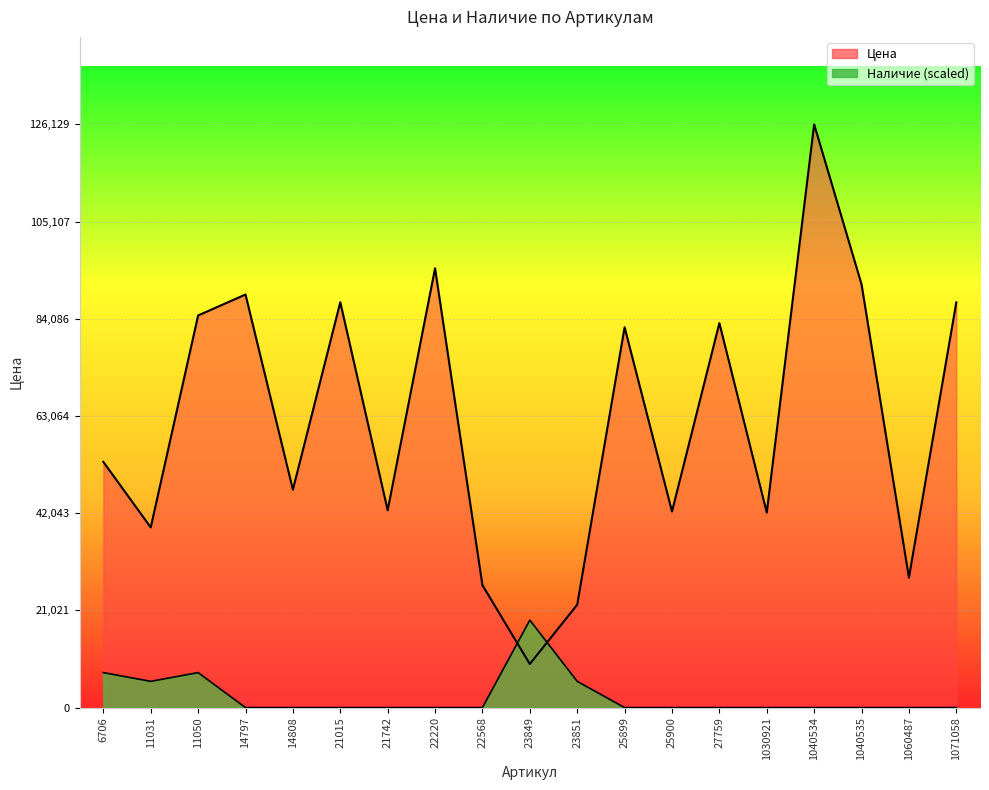

List the series in order of their peak value, highest first.

Цена, Наличие